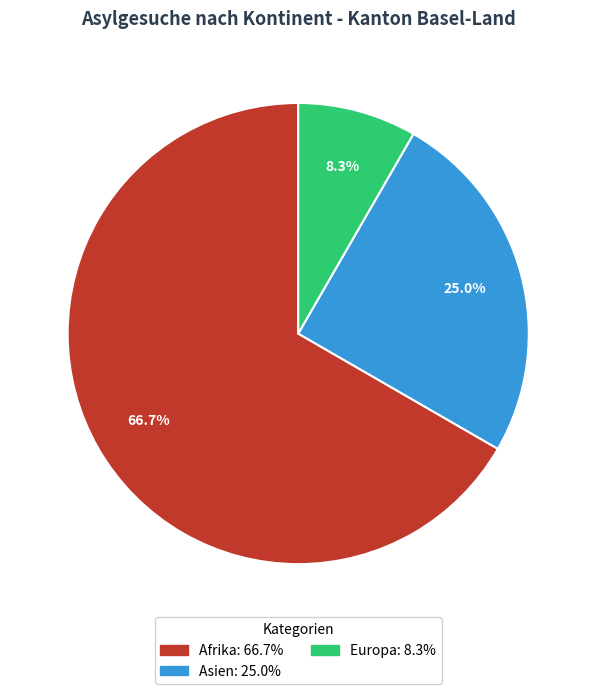

How many segments does this pie chart have?

3